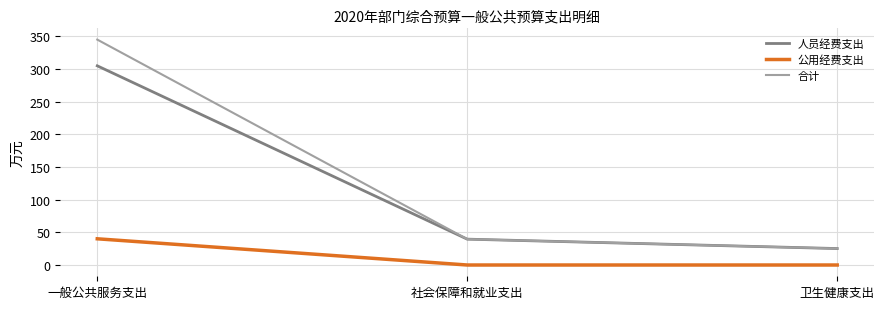

Which series has the widest spread of values?

合计